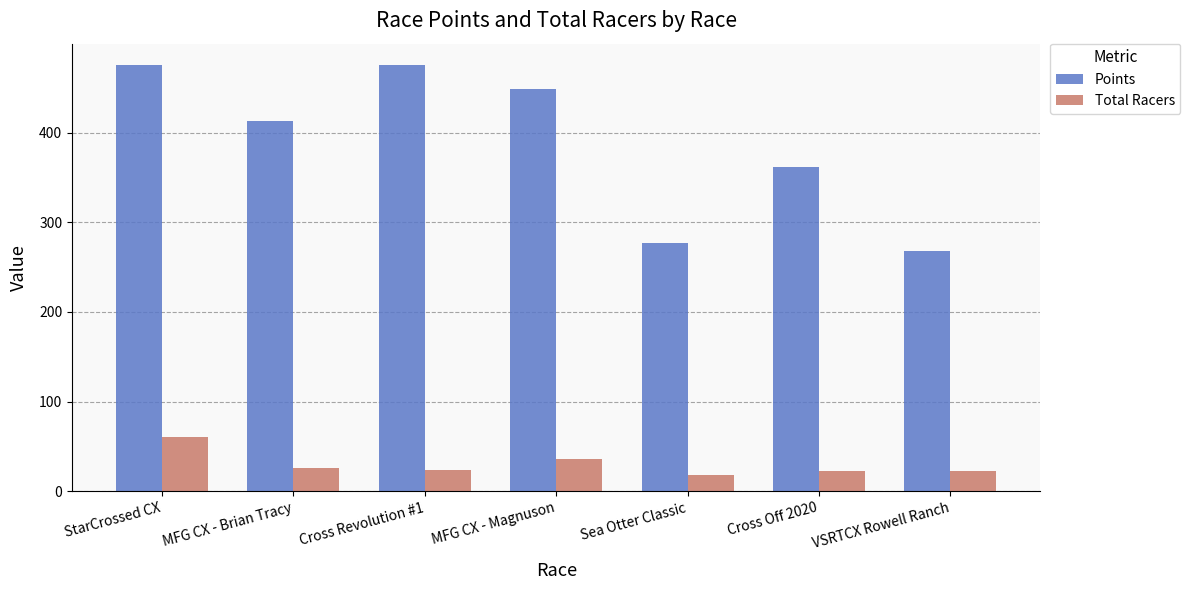

What position from the right is MFG CX - Brian Tracy?

6